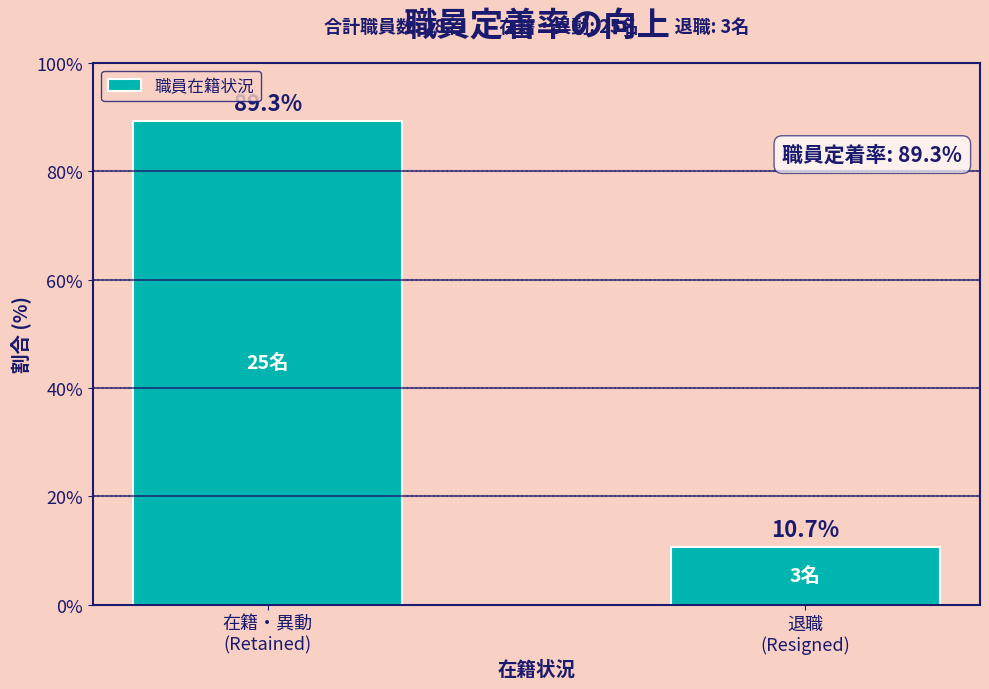

Reading right to left, extract all data points from this chart.

10.7	89.3